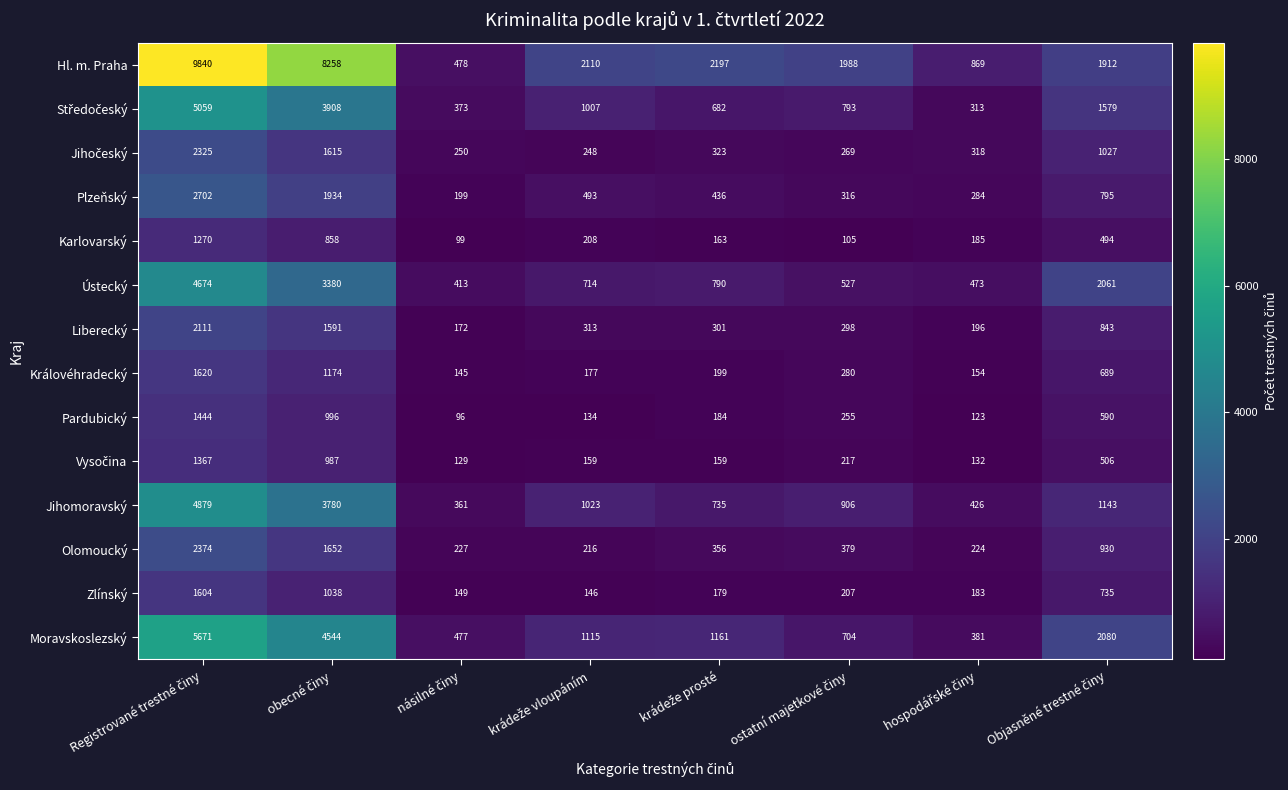

Which series has the largest total across all categories?

Hl. m. Praha